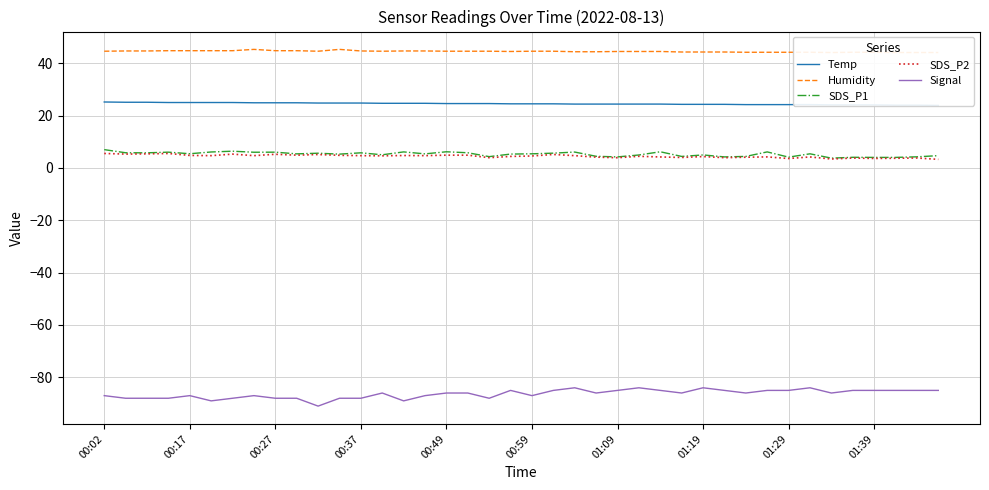

Is this an area chart (filled region under the line)?

No